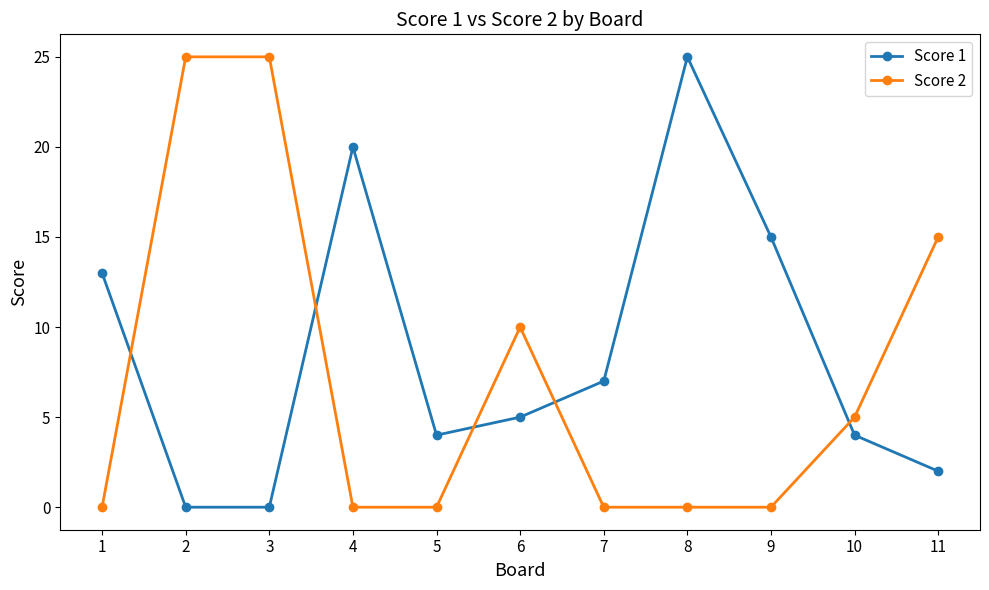

Reading left to right, what are all the values shown in this chart?

Score 1: 13	0	0	20	4	5	7	25	15	4	2
Score 2: 0	25	25	0	0	10	0	0	0	5	15